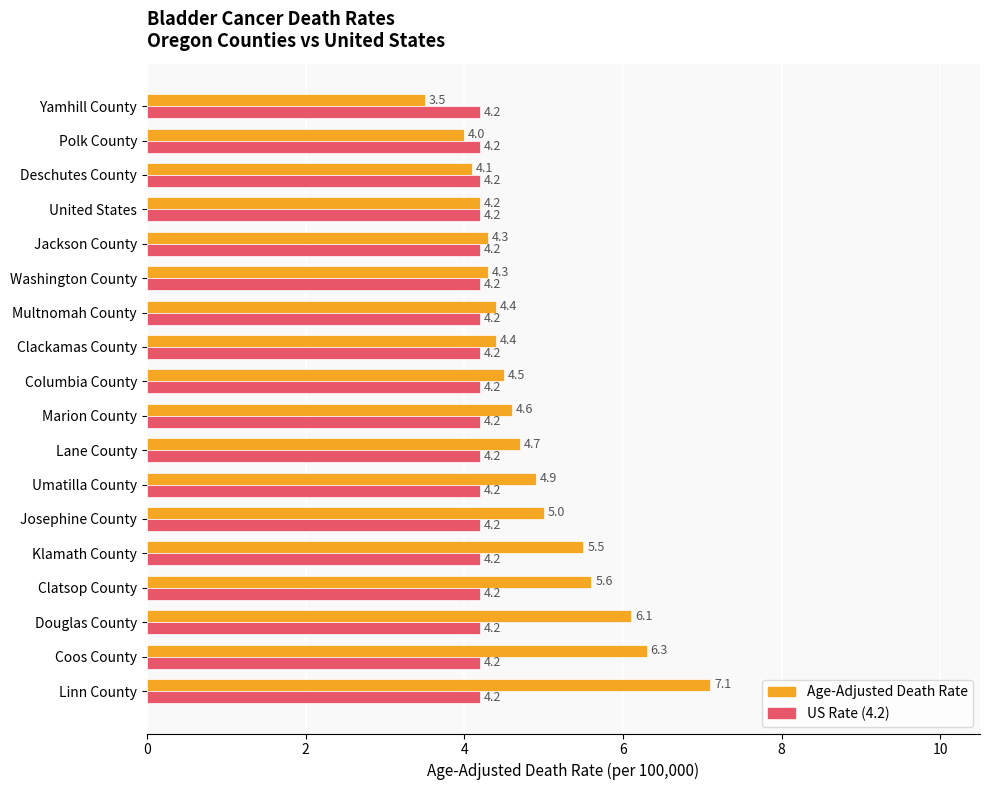

At which category is the sum across all series the highest?

Linn County